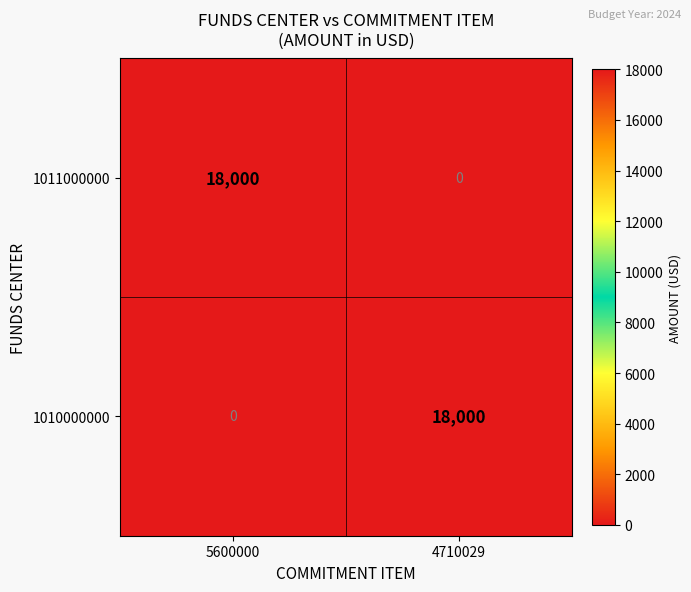

What is the difference between the highest and lowest values at 5600000?

18000